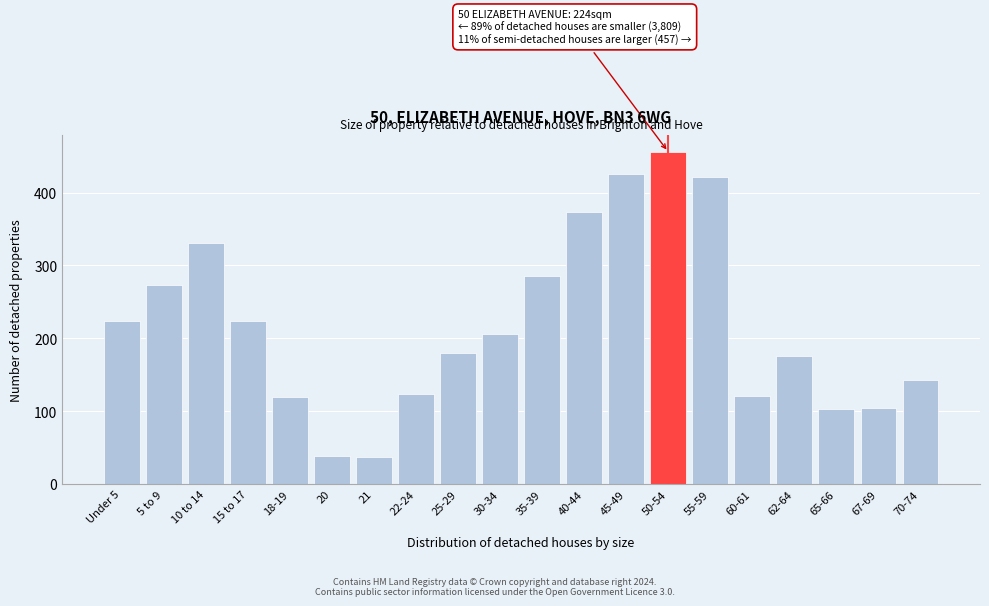

What is the change in value from 10 to 14 to 62-64?

-155